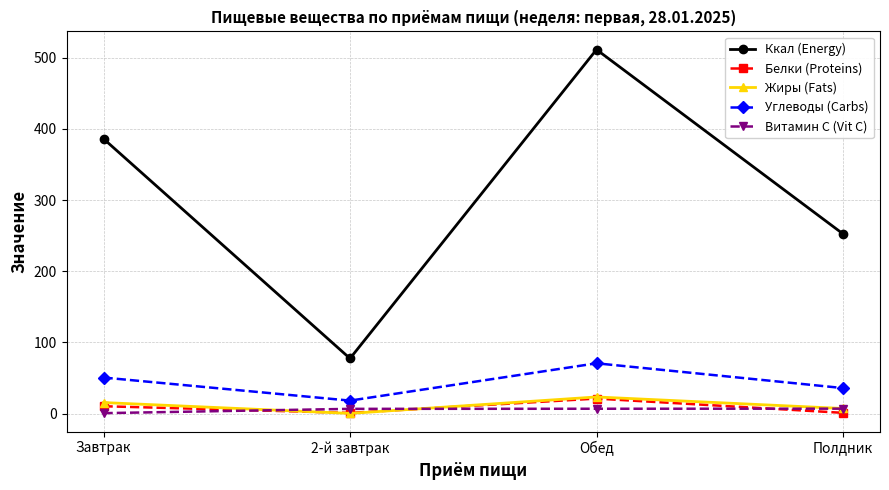

List the labels in order of Ккал (Energy) value, largest first.

Обед, Завтрак, Полдник, 2-й завтрак